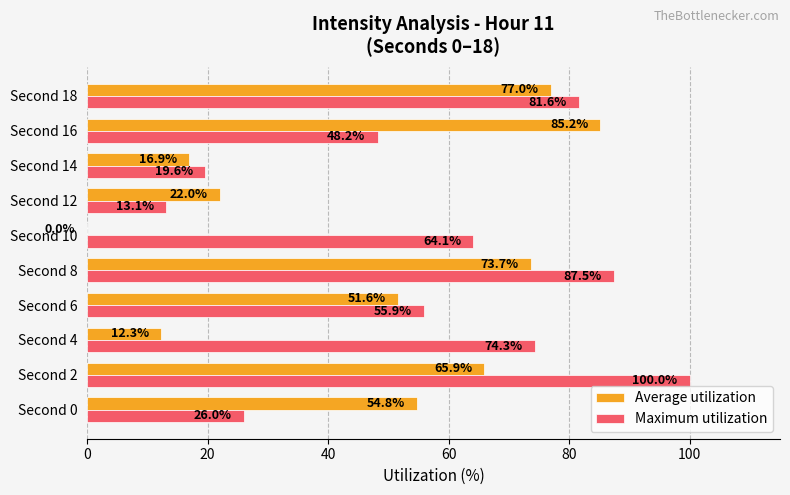

Which series changed the most between Second 12 and Second 16?

Average utilization